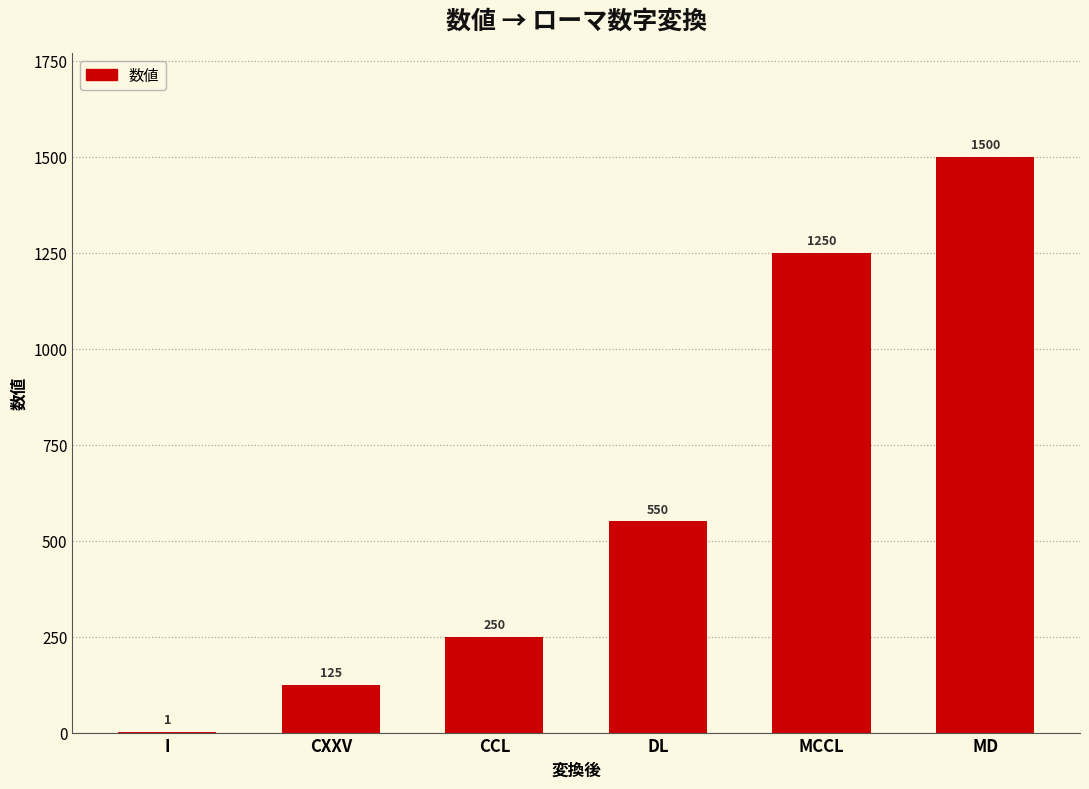

Reading left to right, extract all data points from this chart.

I=1	CXXV=125	CCL=250	DL=550	MCCL=1250	MD=1500